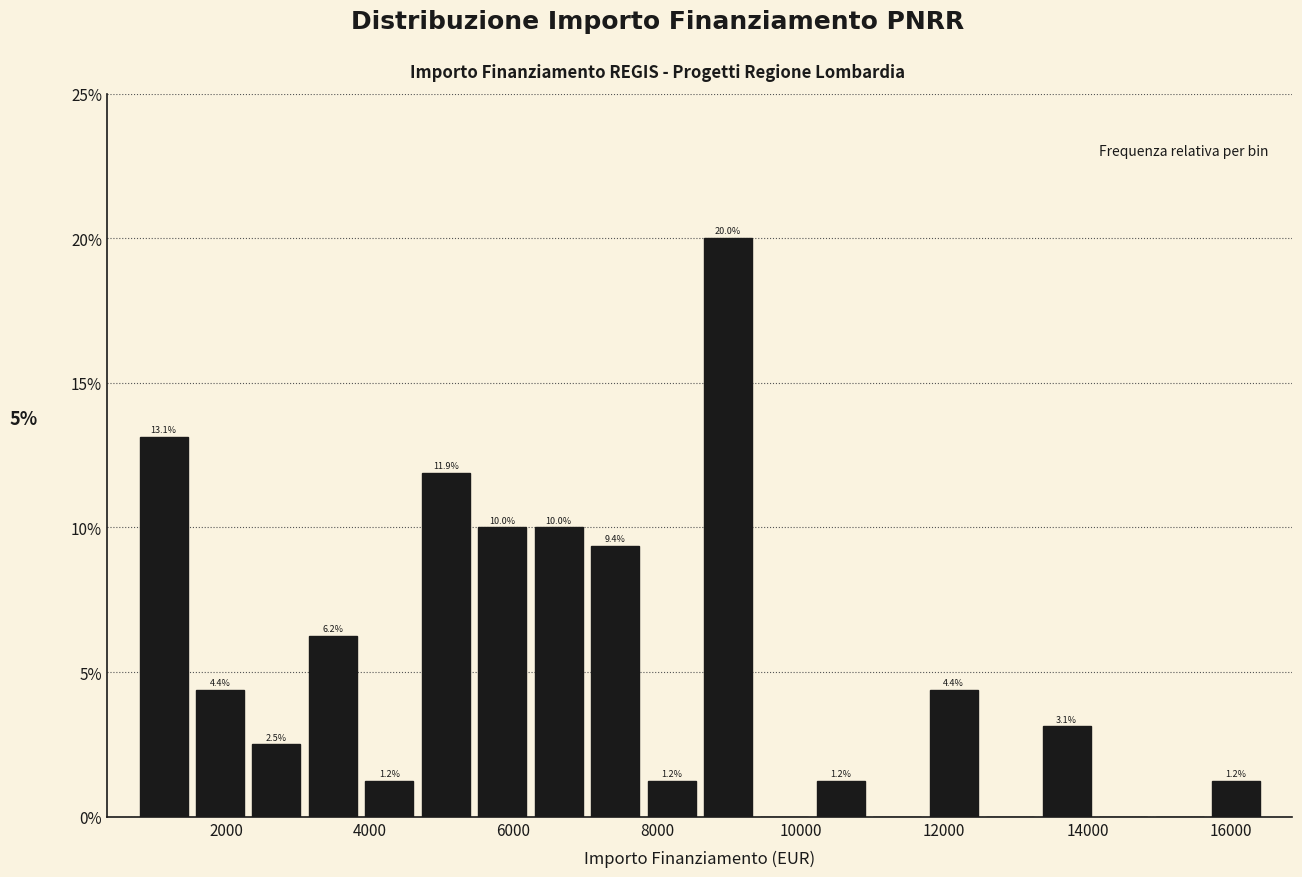

Read against the x-axis, roughly where is the centre of the tallest bar?

9000